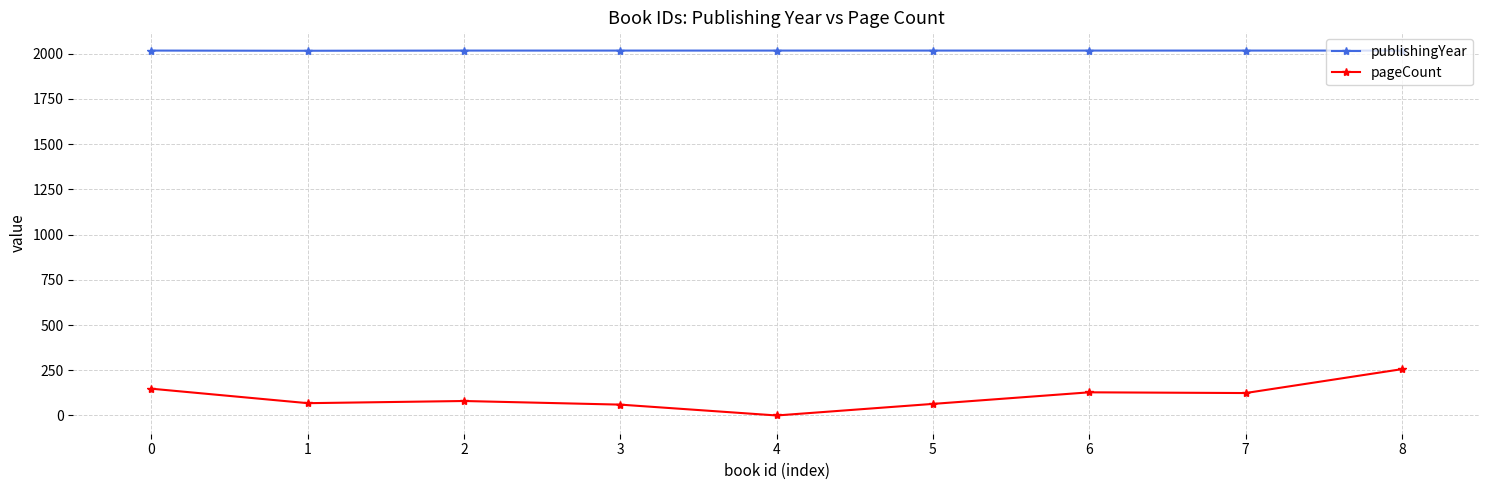

What is the value of the pageCount point at the 4th from the left?

60